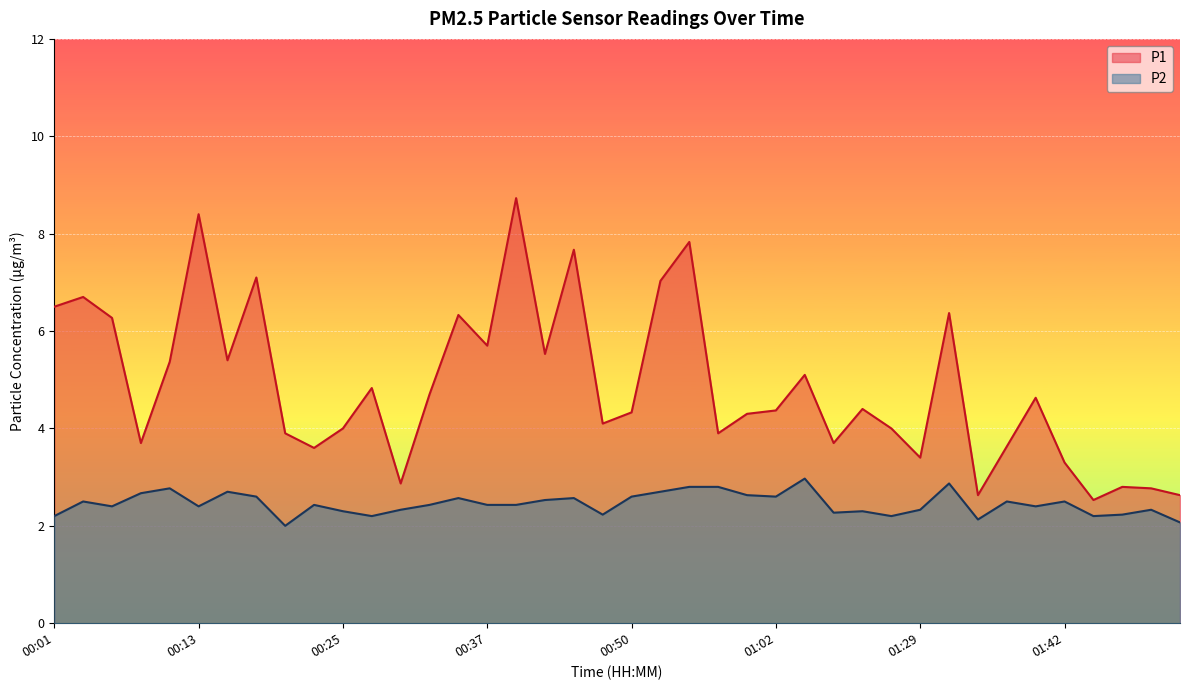

What is the lowest value of the P2 series?

2.0